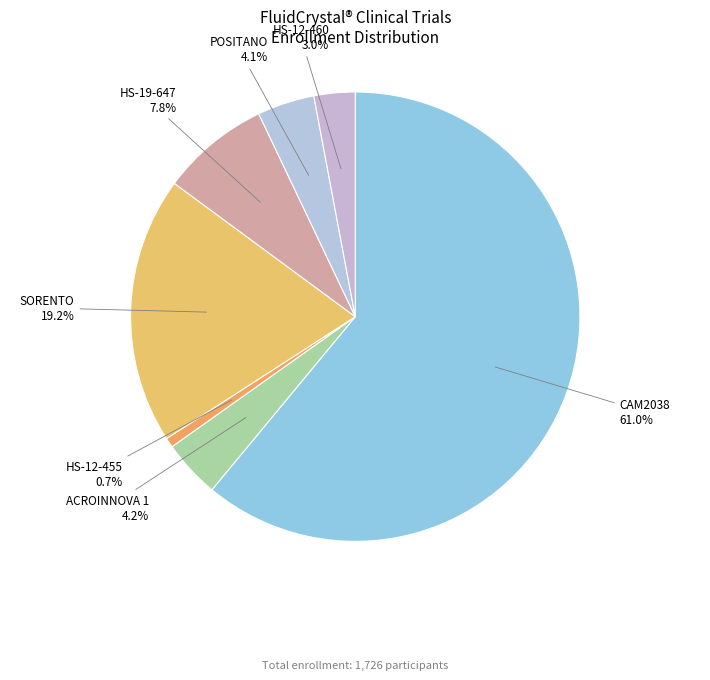

The ACROINNOVA 1 slice represents 4% of the pie. True or false?

True